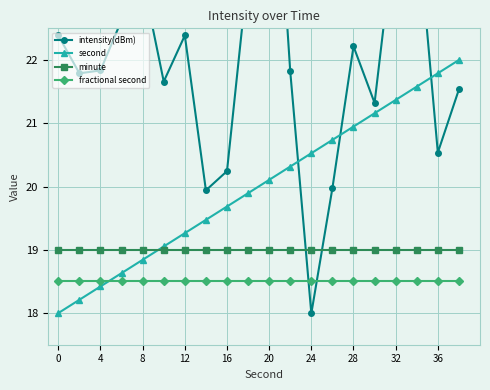

After their last crossing, which series has the higher values: second or fractional second?

second